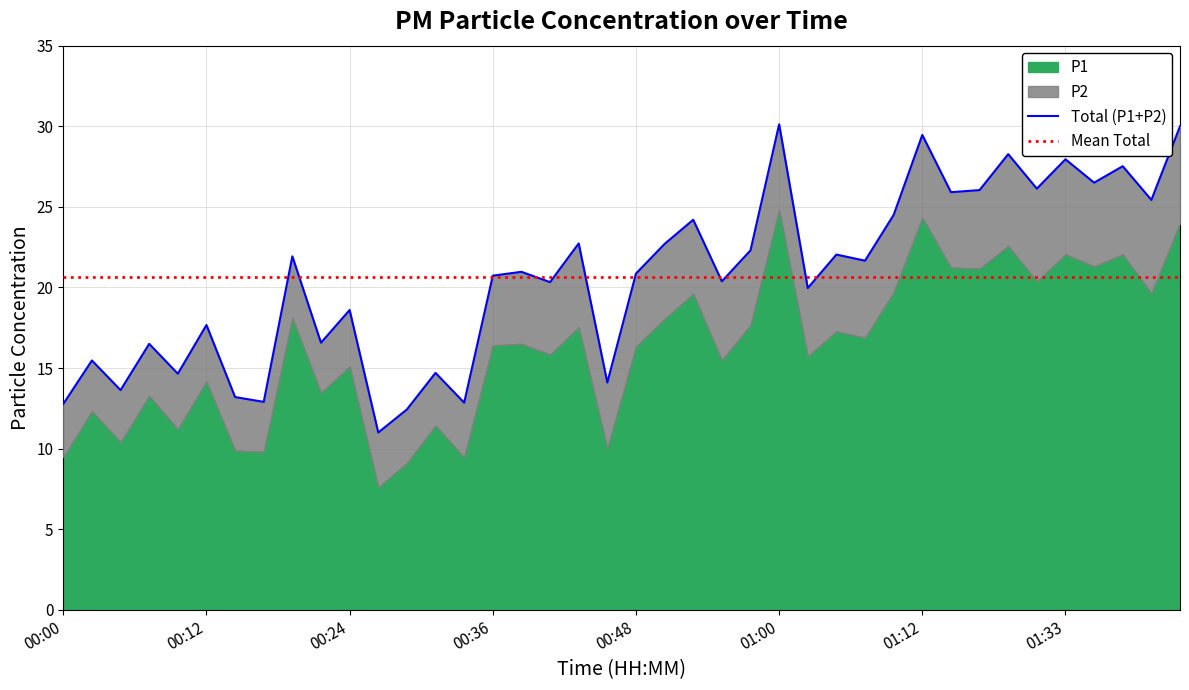

What position from the left is 01:03?

27